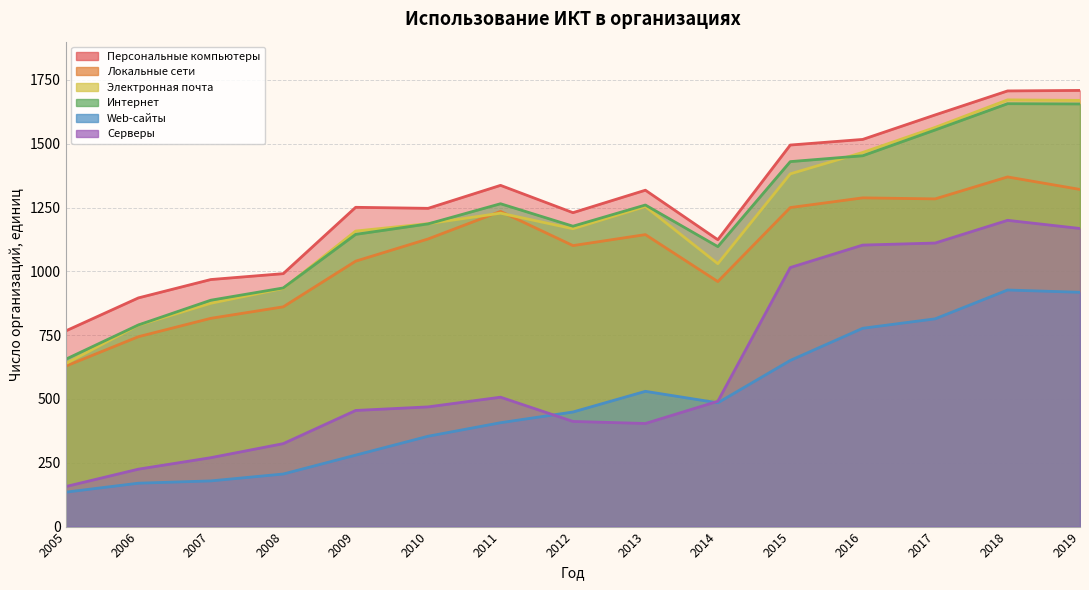

Rank the series by their maximum value, from highest to lowest.

Персональные компьютеры, Электронная почта, Интернет, Локальные сети, Серверы, Web-сайты